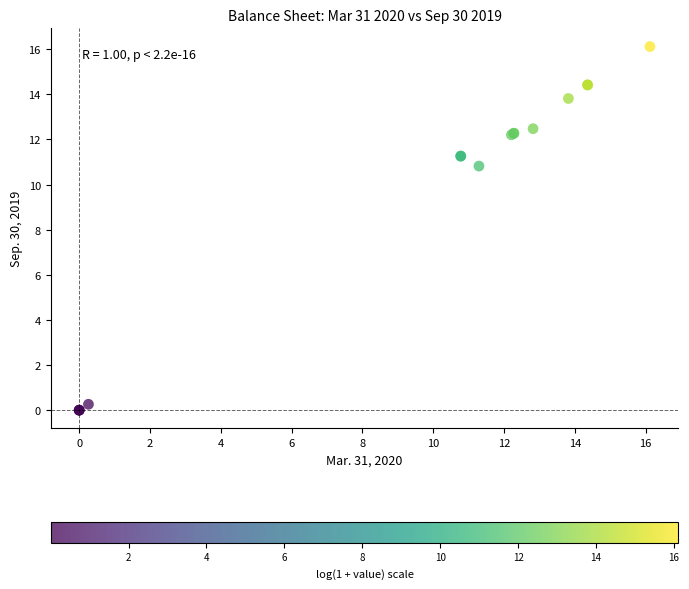

What Y value in the scatter plot is closest to 8?

10.8